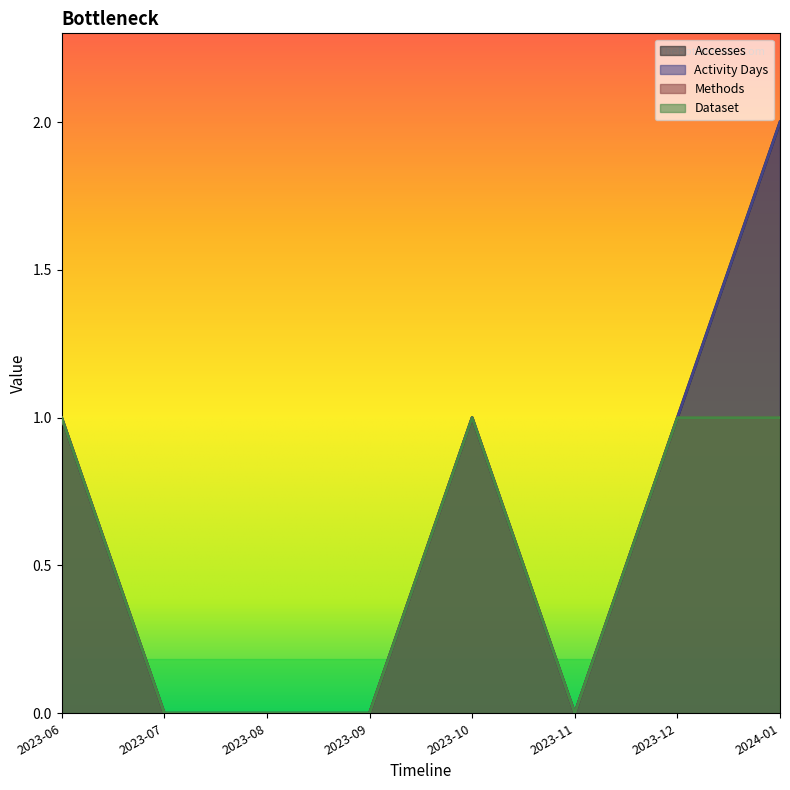

At which label is Methods closest to 0?

2023-07